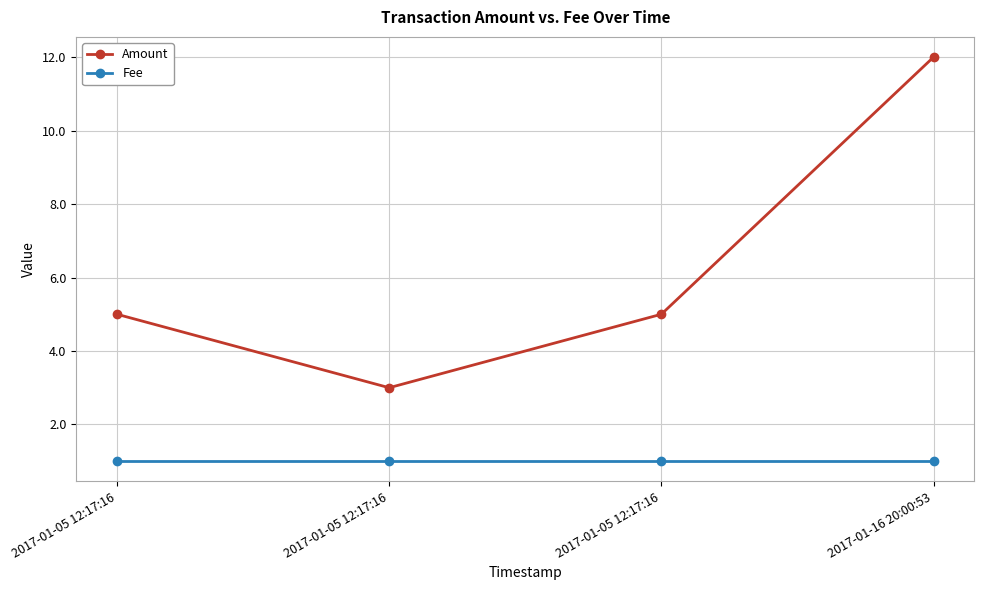

How many lines are shown in the chart?

2